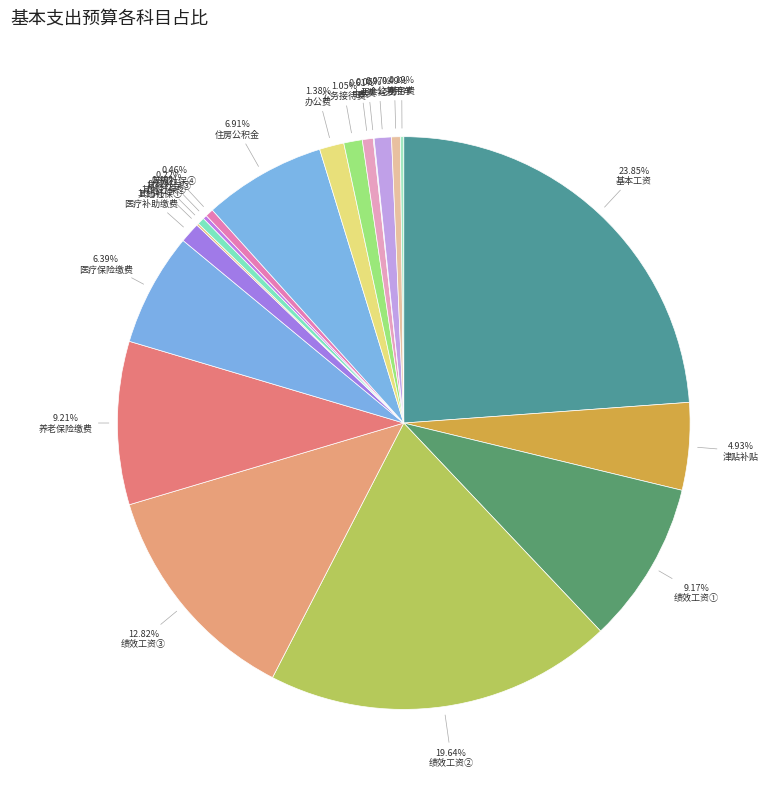

Does 基本工资 account for over 50% of the chart?

No